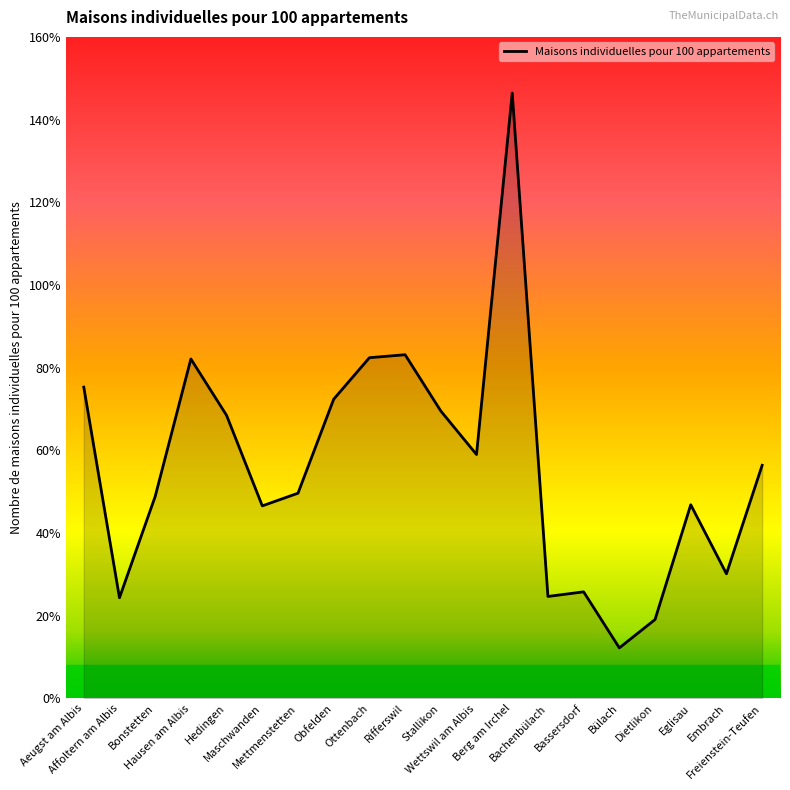

What is the maximum value shown in the chart?

146.4